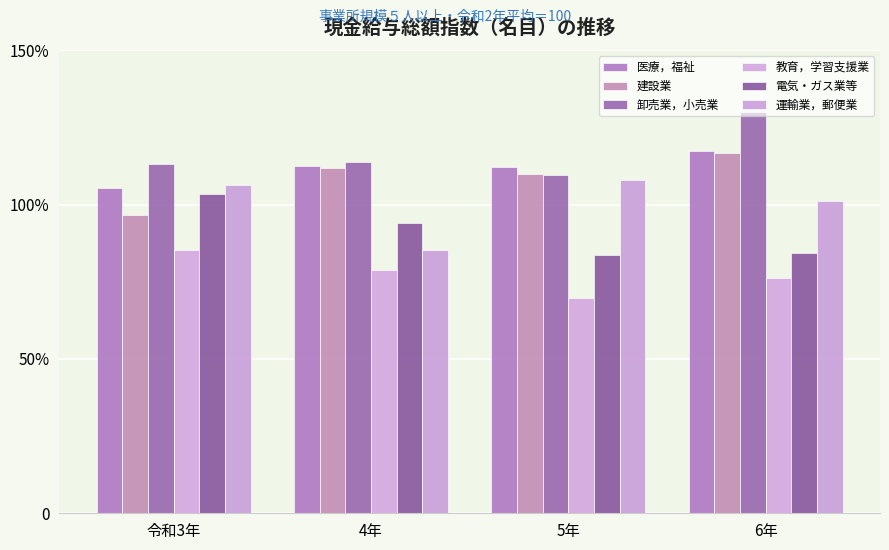

Which has a higher value, 令和3年 or 4年?

4年